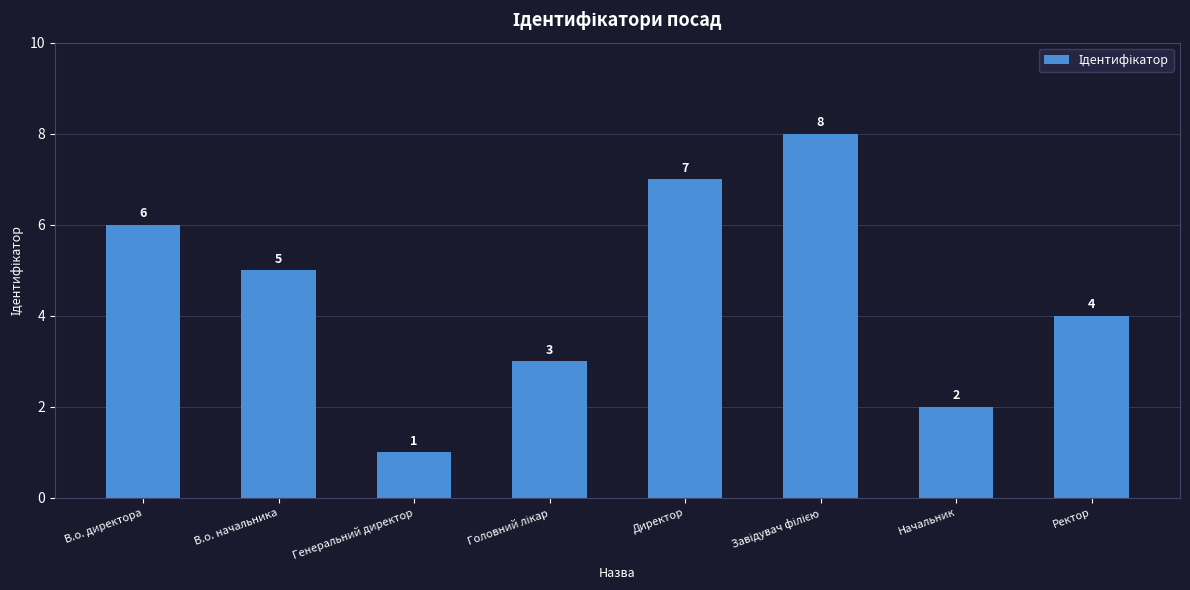

Is it true that the value at В.о. начальника is 8?

False